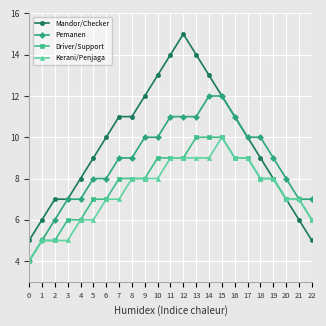

What is the value of the Mandor/Checker point at the 14th from the left?

14